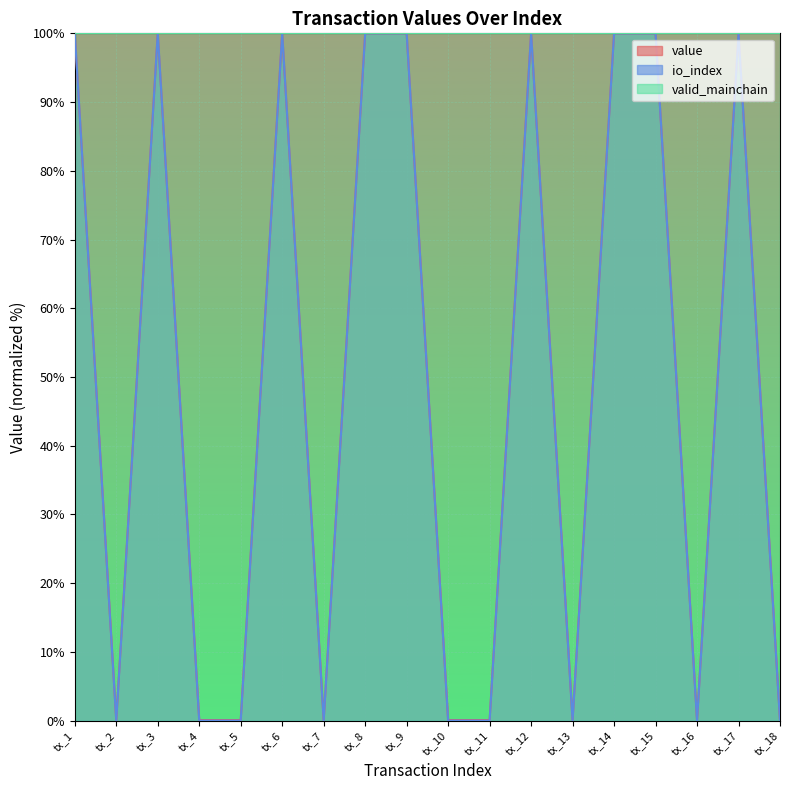

Which series has the widest spread of values?

io_index